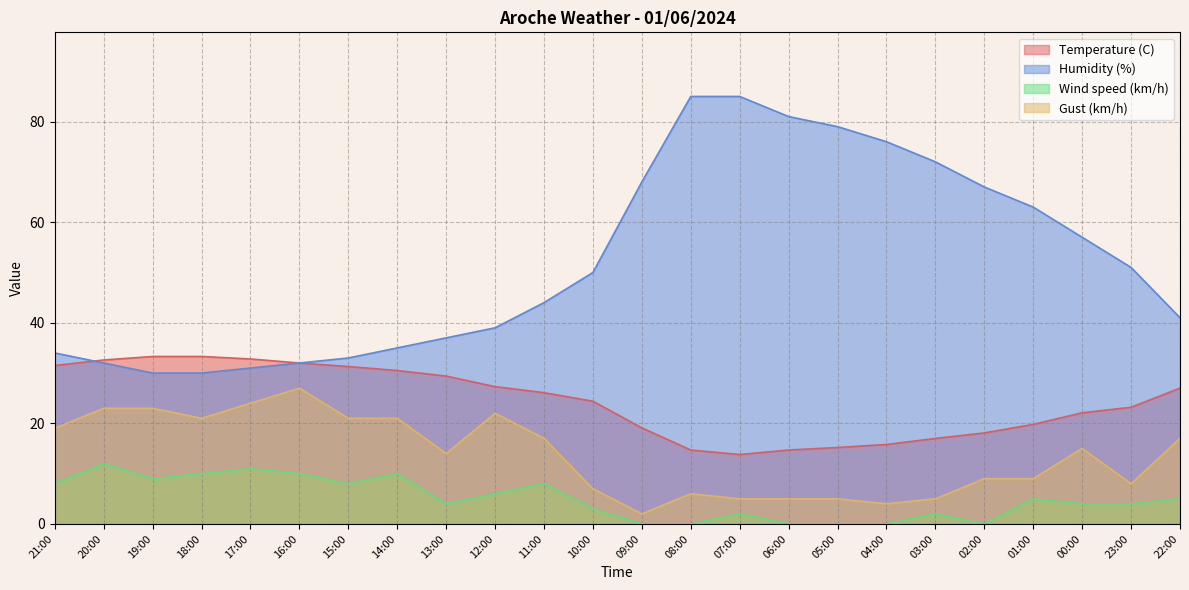

What is the label of the 16th point from the left?

06:00